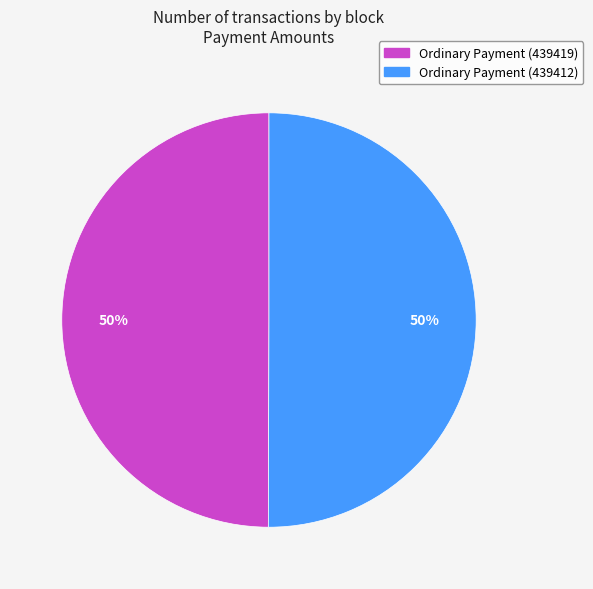

To the nearest percent, what is the average slice percentage?

50%